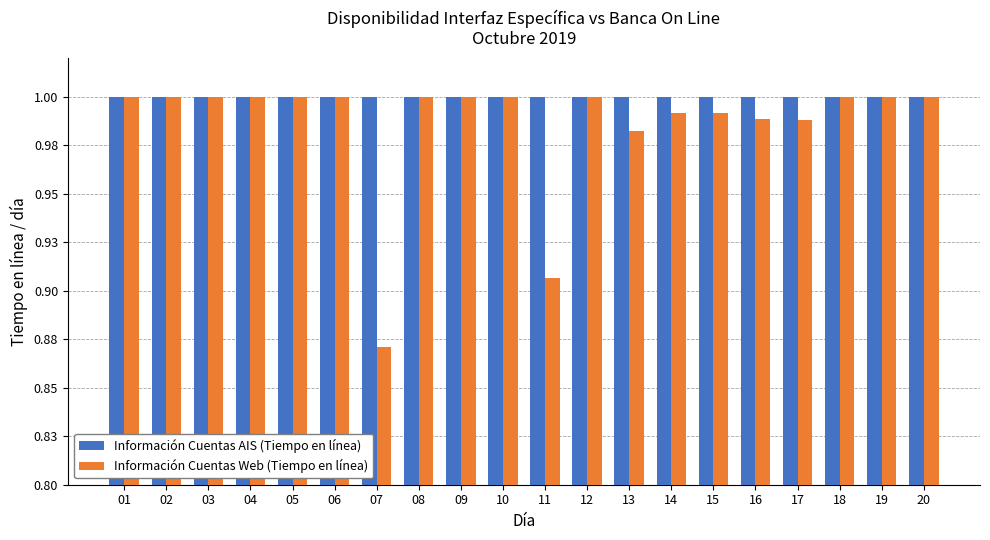

Are the bars grouped side by side (vs. stacked)?

Yes